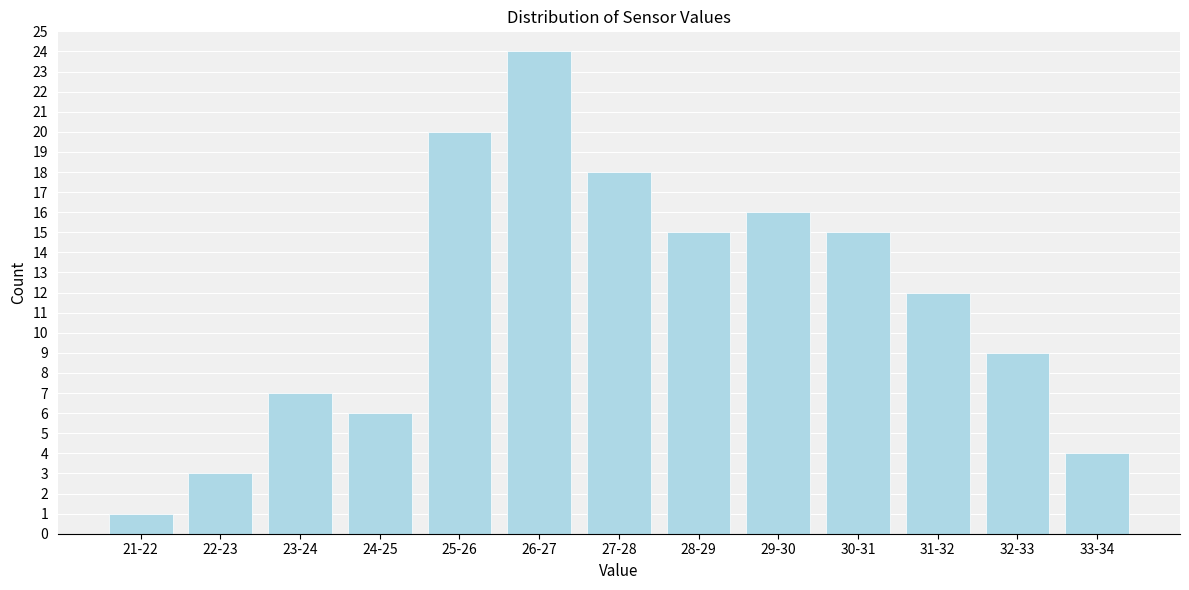

Reading left to right, transcribe all the data shown in this chart.

1	3	7	6	20	24	18	15	16	15	12	9	4